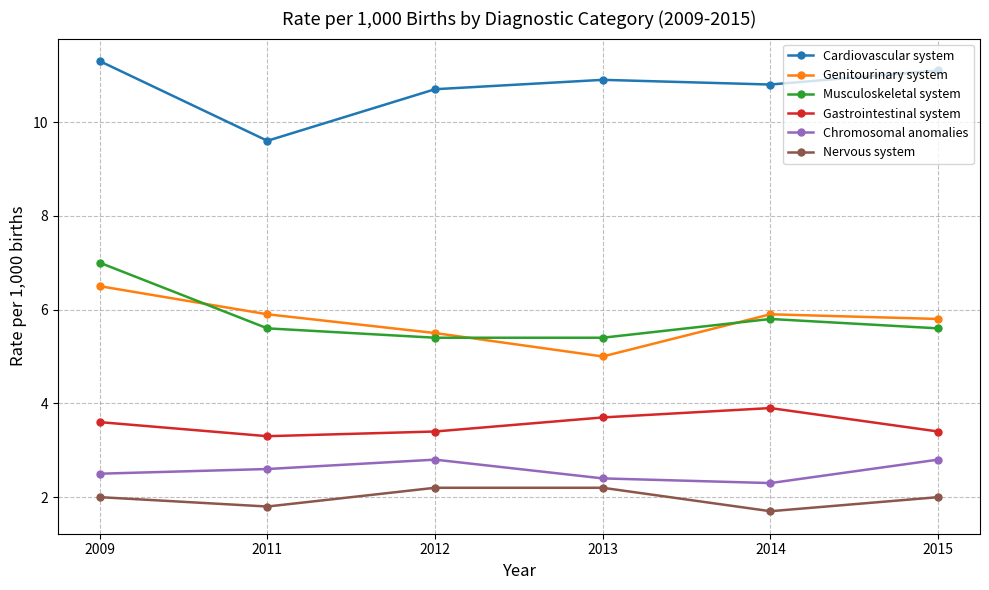

At which category is the sum across all series the highest?

2009